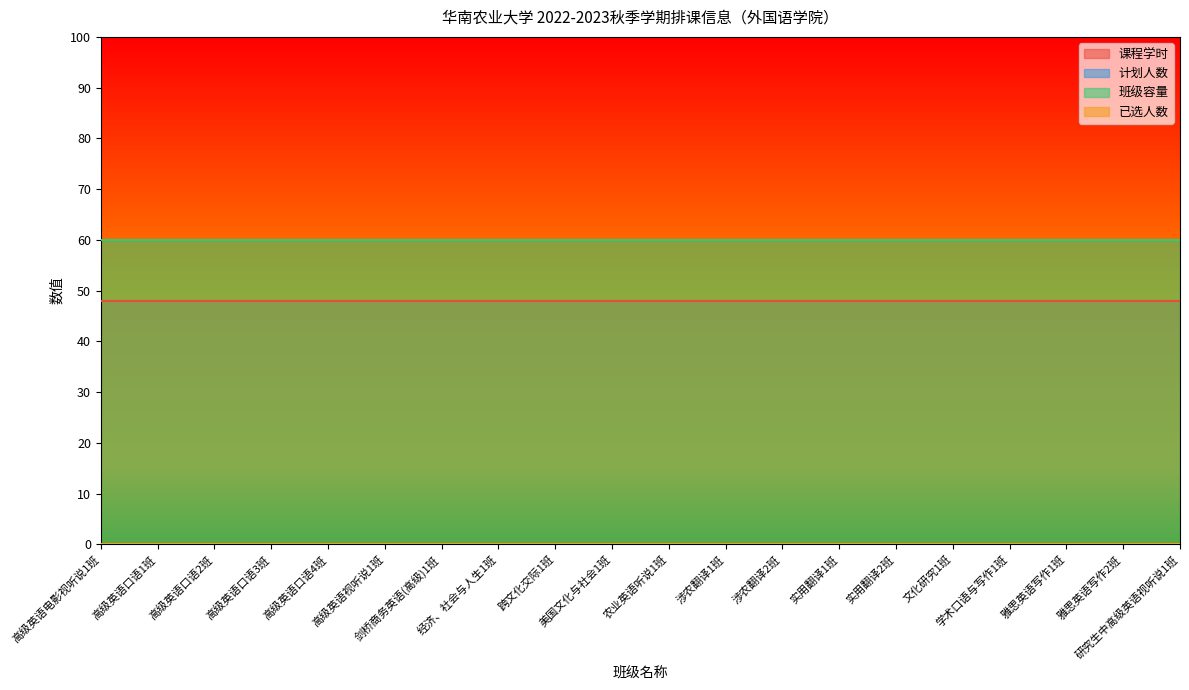

True or false: 已选人数 and 课程学时 cross at least once.

False